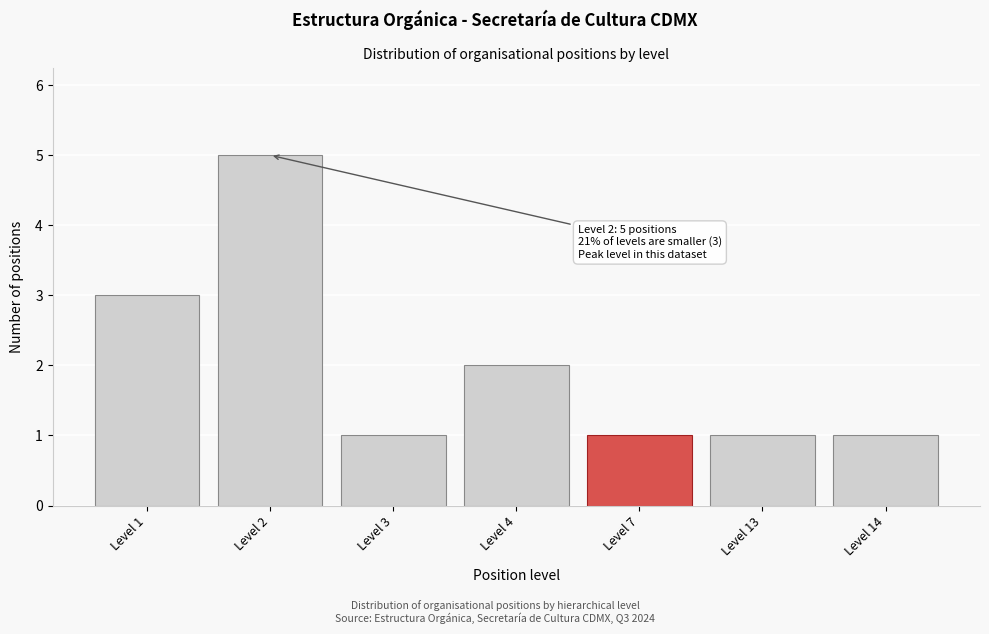

Reading left to right, transcribe all the data shown in this chart.

Level 1=3	Level 2=5	Level 3=1	Level 4=2	Level 7=1	Level 13=1	Level 14=1